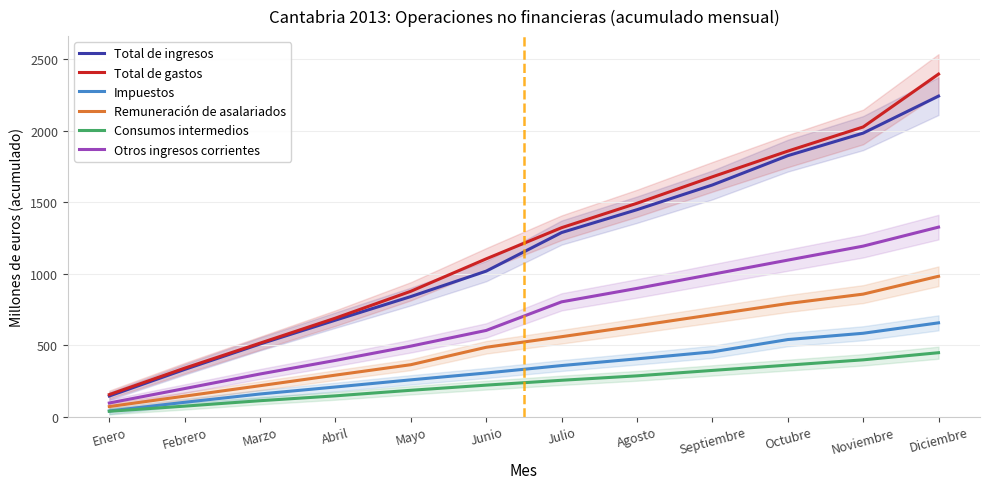

Count the number of data series in this chart.

6